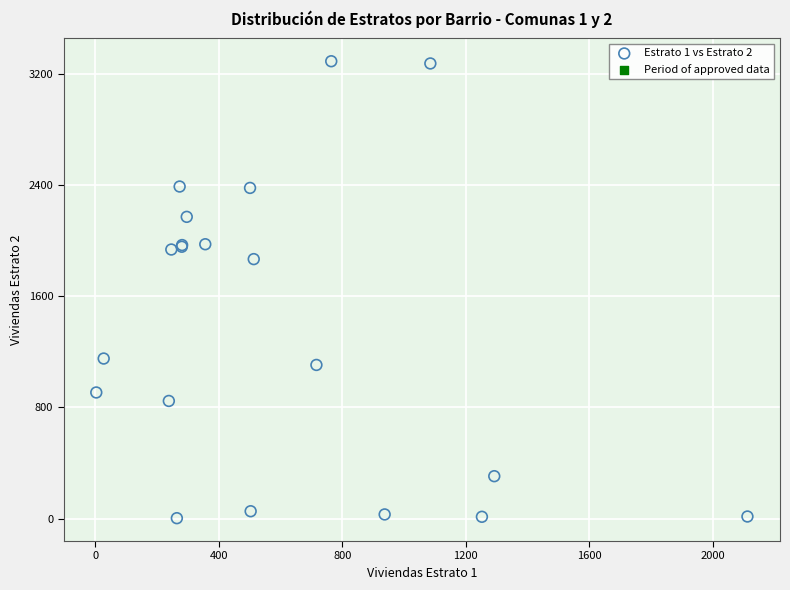

What Y value in the scatter plot is closest to 1646?

1866